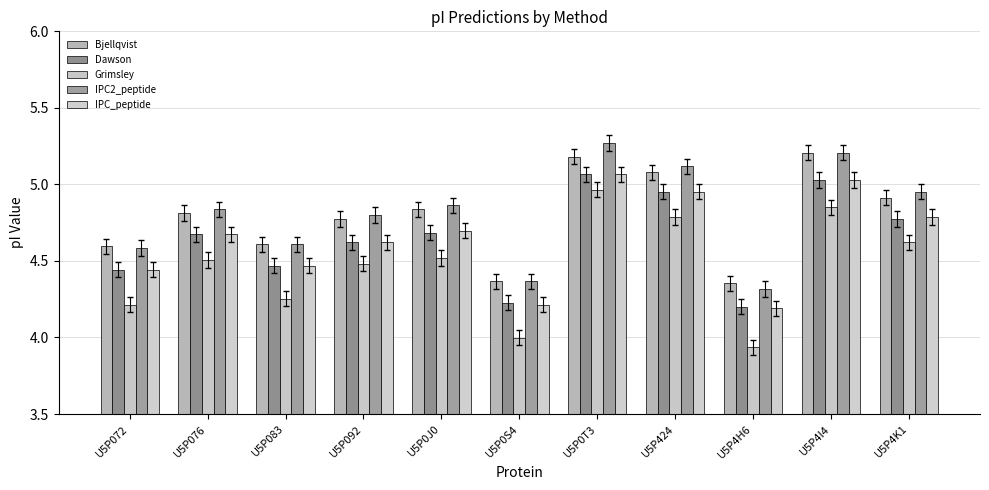

What is the average value of the IPC2_peptide series?

4.8